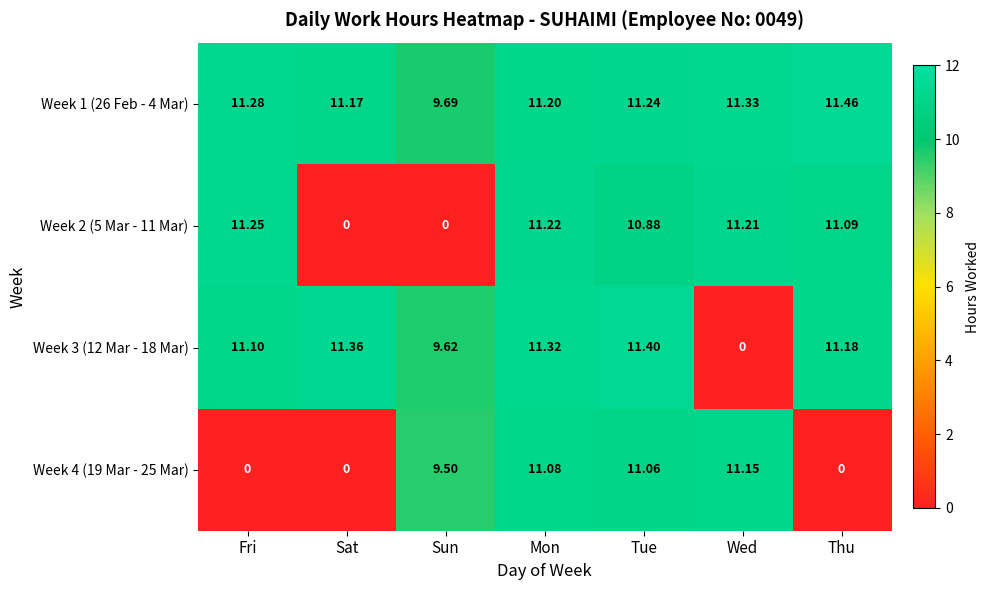

Rank the series by their average value, from lowest to highest.

Week 4 (19 Mar - 25 Mar), Week 2 (5 Mar - 11 Mar), Week 3 (12 Mar - 18 Mar), Week 1 (26 Feb - 4 Mar)